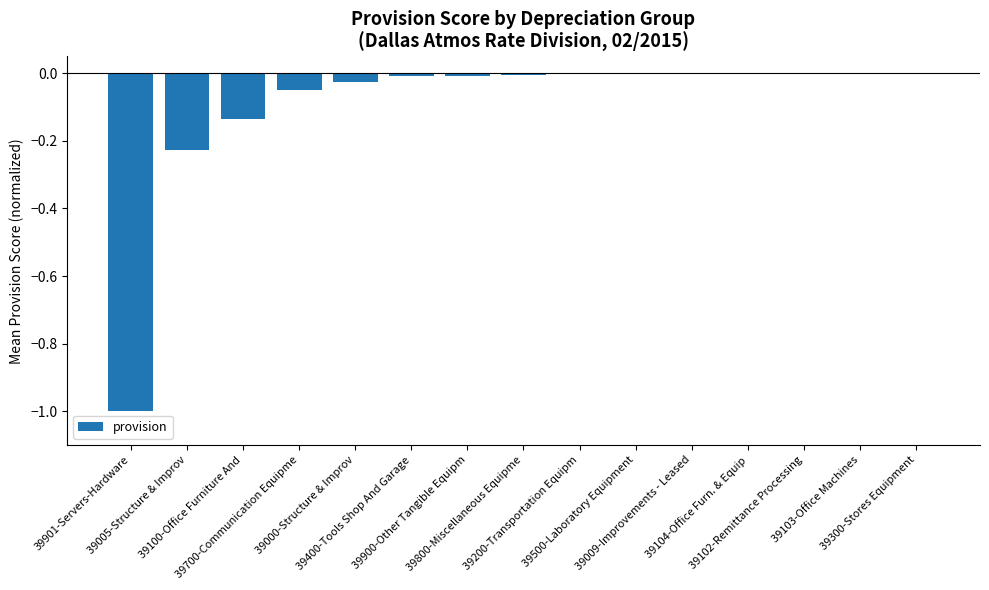

What is the sum of all values?

-1.5